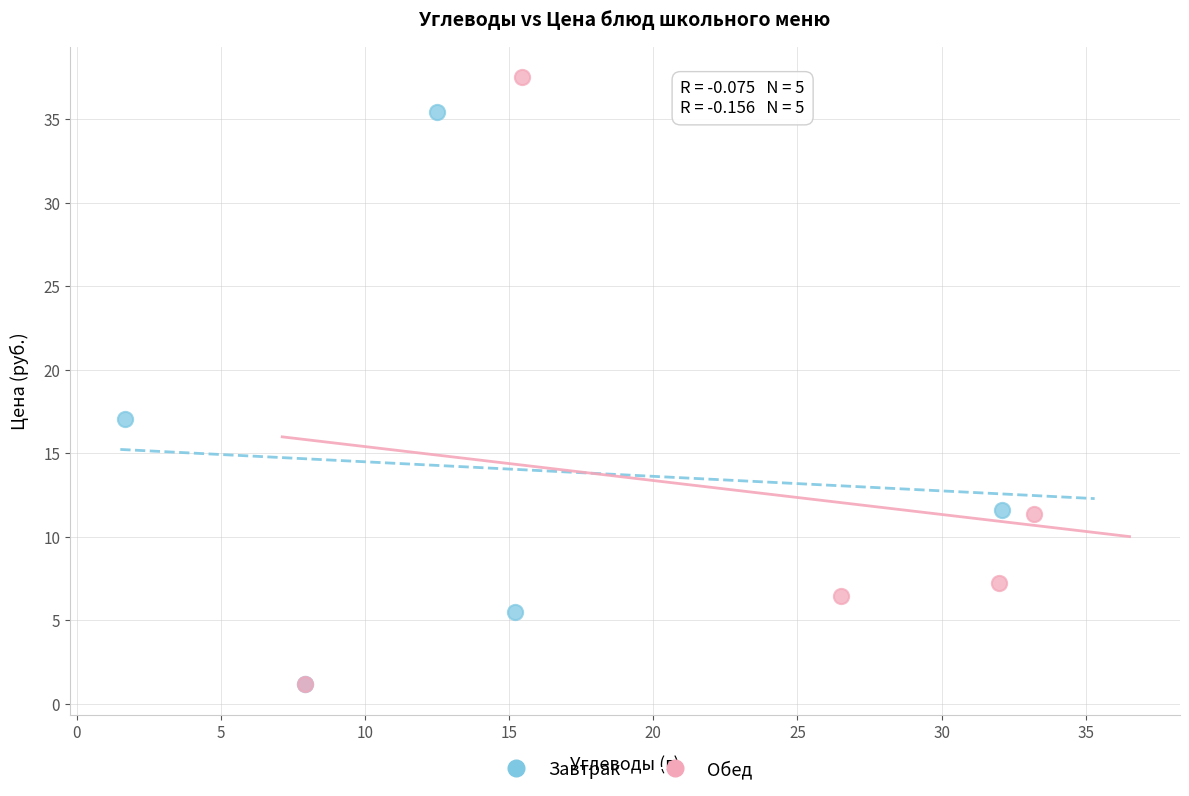

Which series contains the highest Y value?

Обед